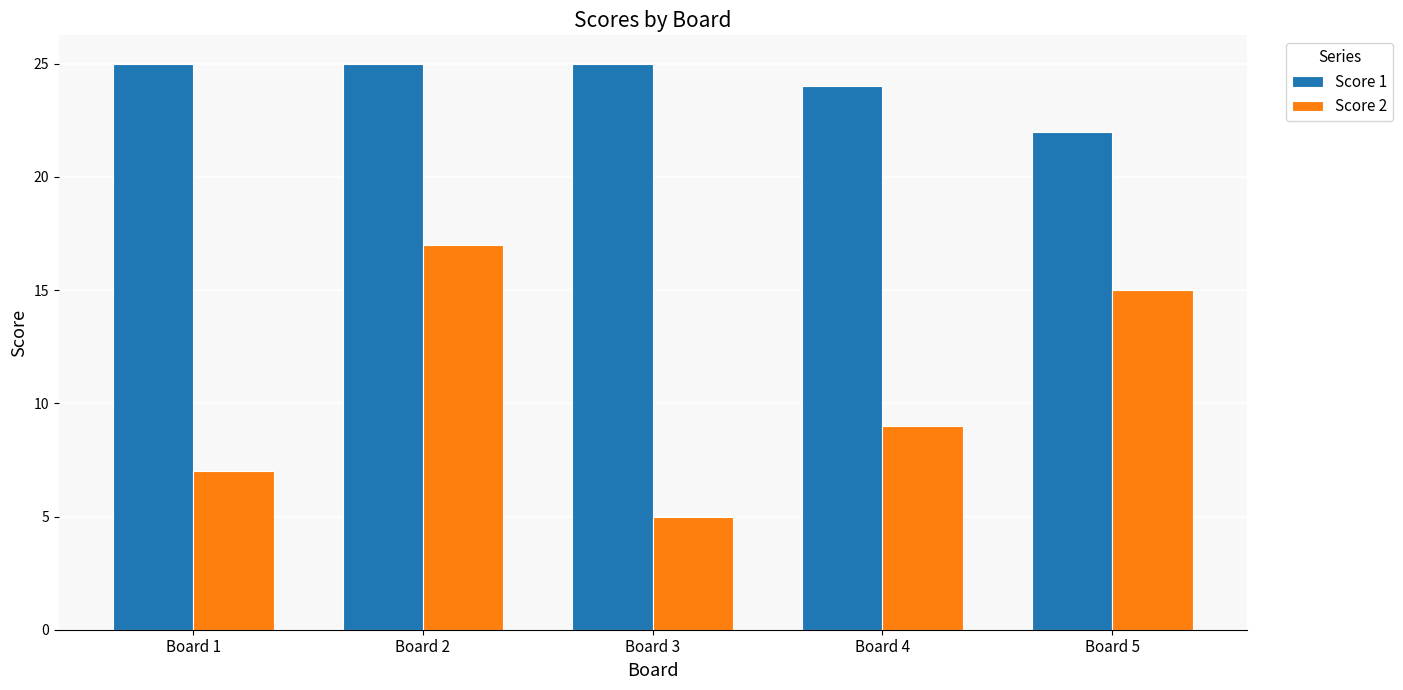

Between Board 3 and Board 5, which series saw the biggest shift?

Score 2